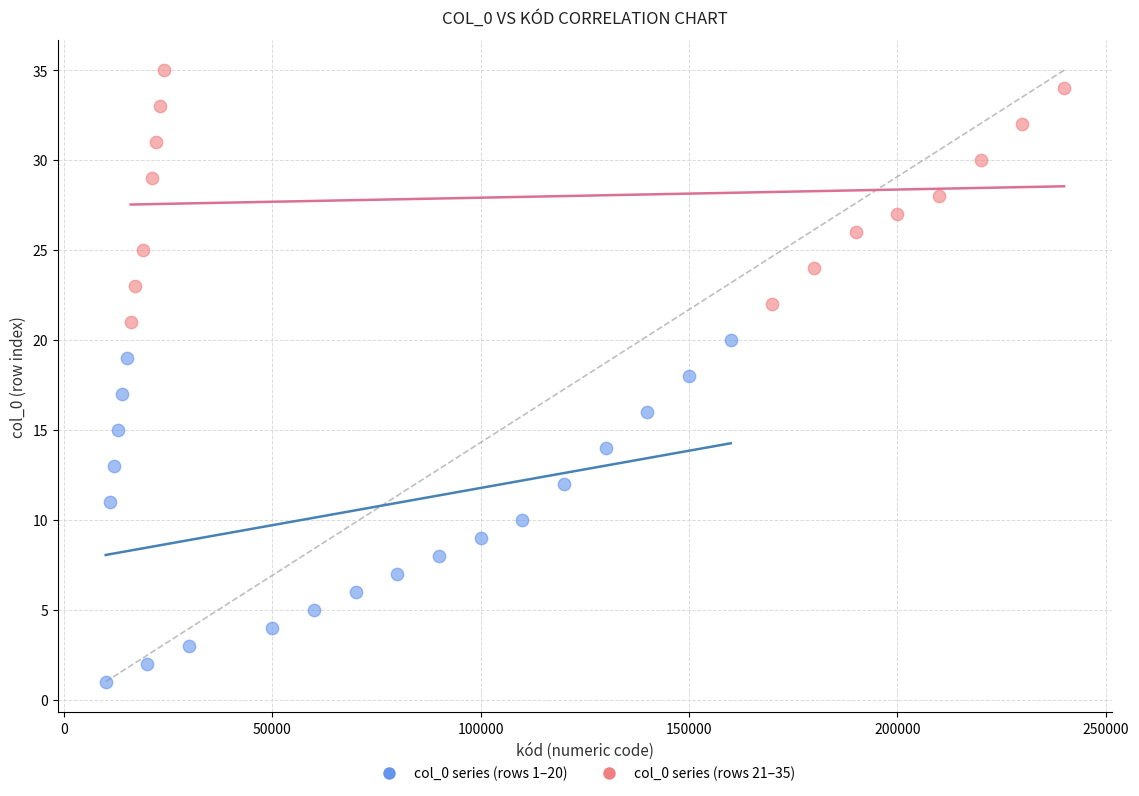

Which series contains the highest Y value?

col_0 series (rows 21–35)